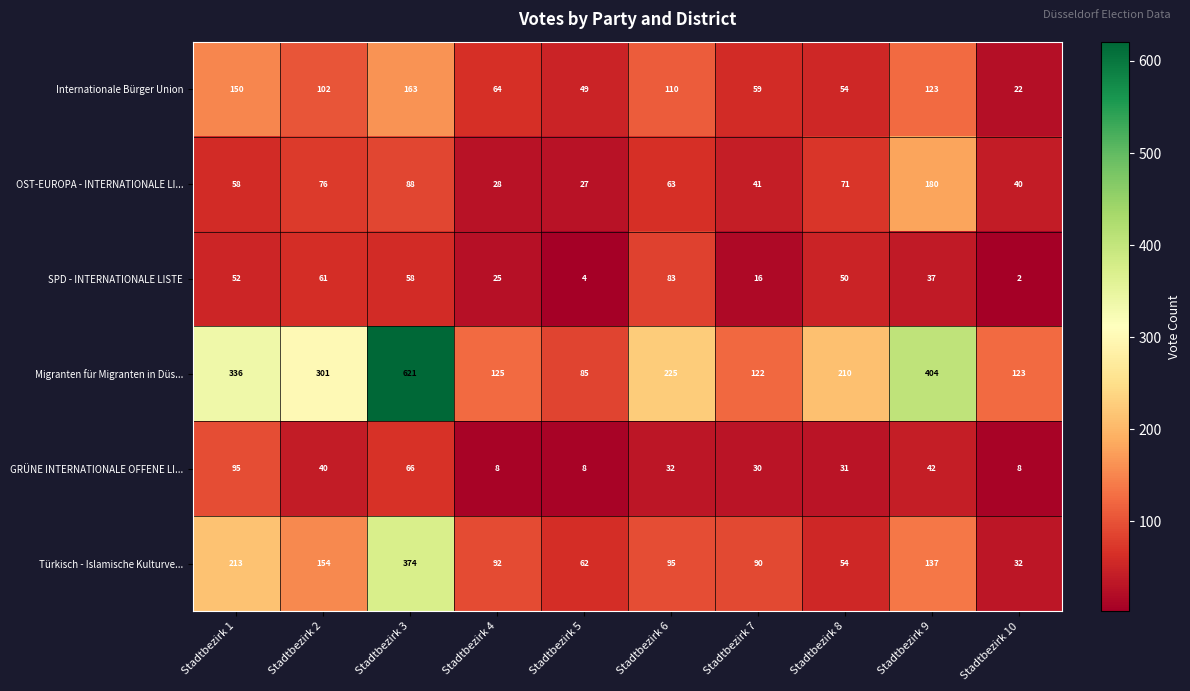

The OST-EUROPA - INTERNATIONALE LI... series shows 106 at Stadtbezirk 8. True or false?

False